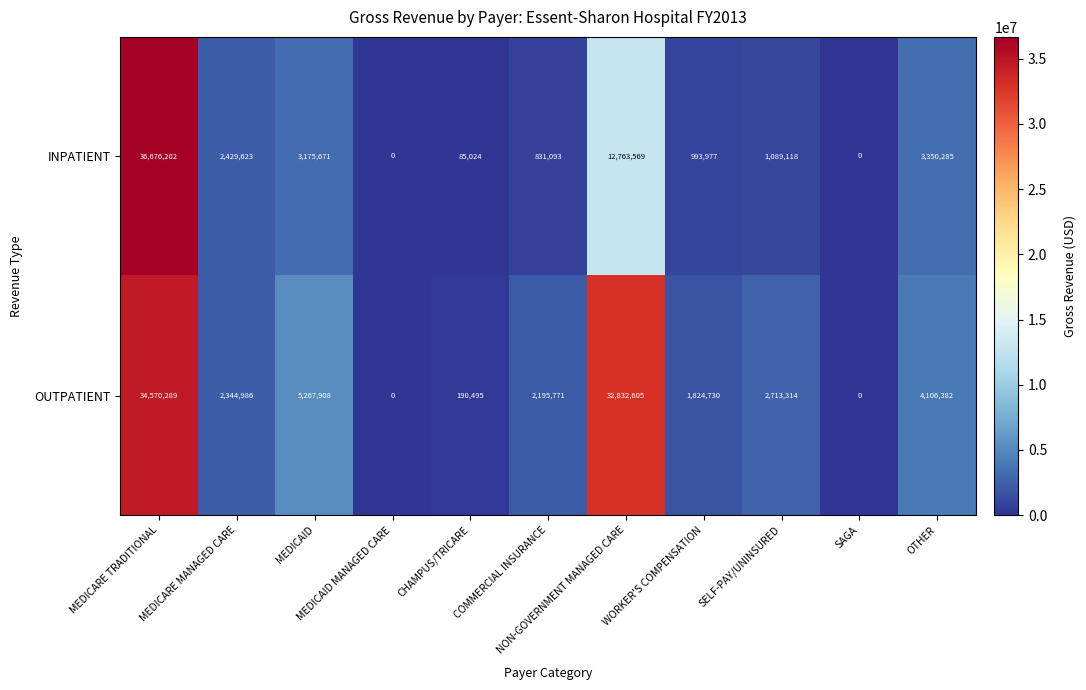

How many series are shown in this chart?

2